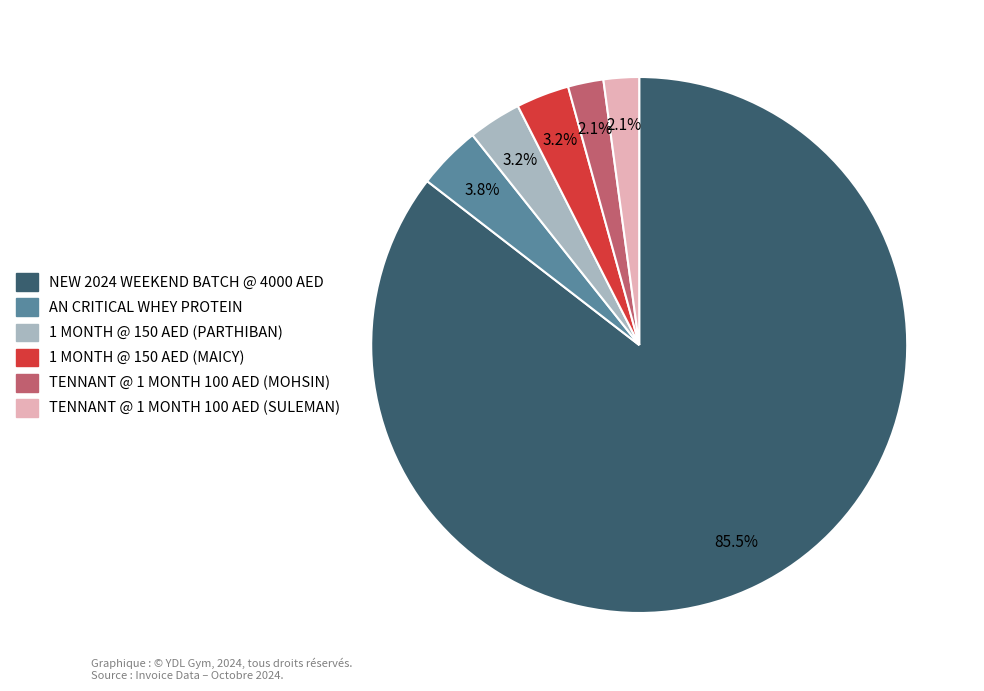

To the nearest percent, what portion does 1 MONTH @ 150 AED (PARTHIBAN) represent?

3%